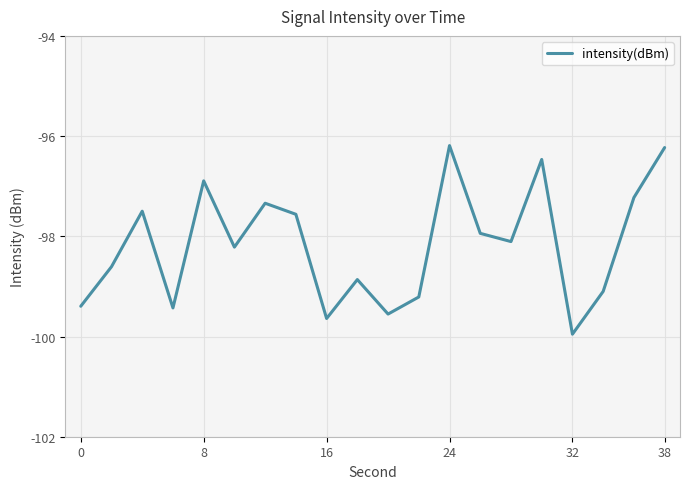

What is the greatest value displayed?

-96.2